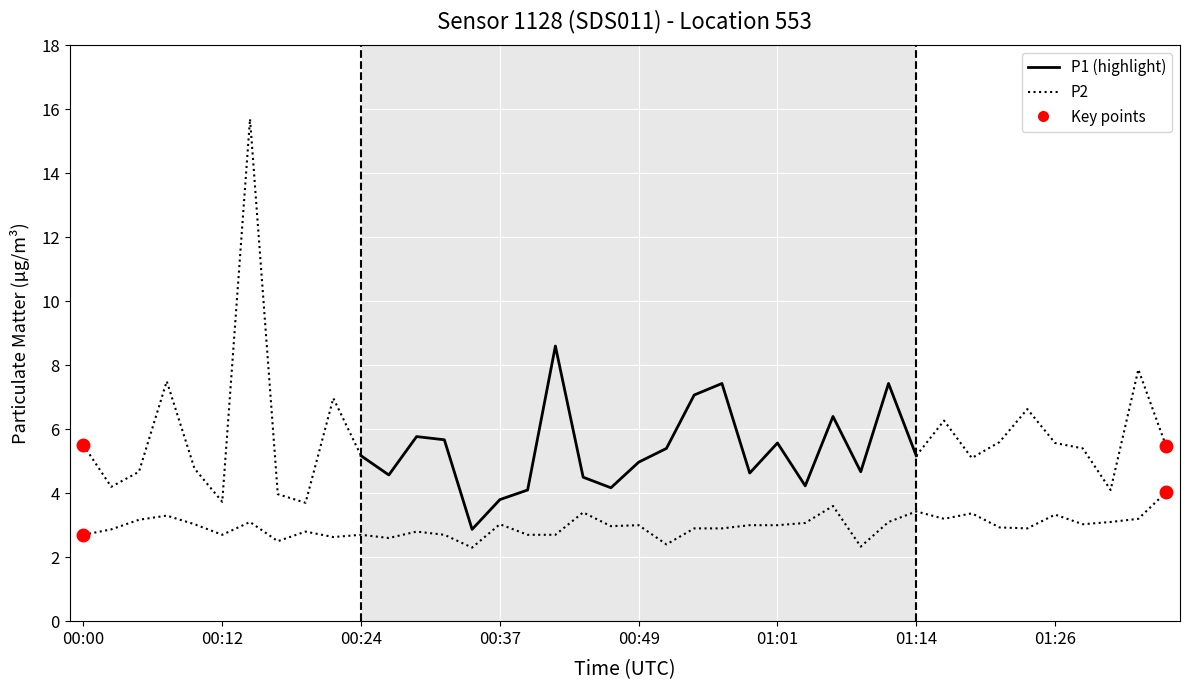

How many values exceed 3?

17